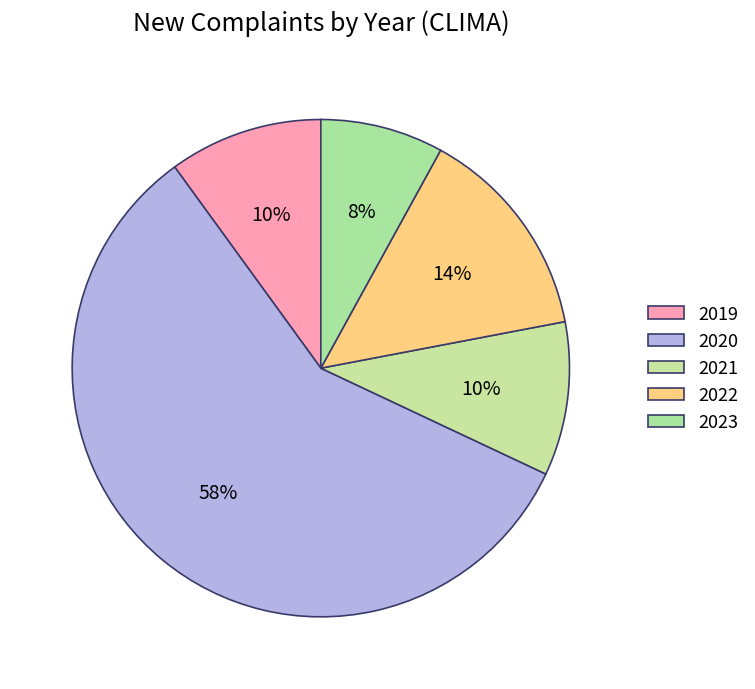

What is the ratio of the value at 2019 to the value at 2022?

0.7